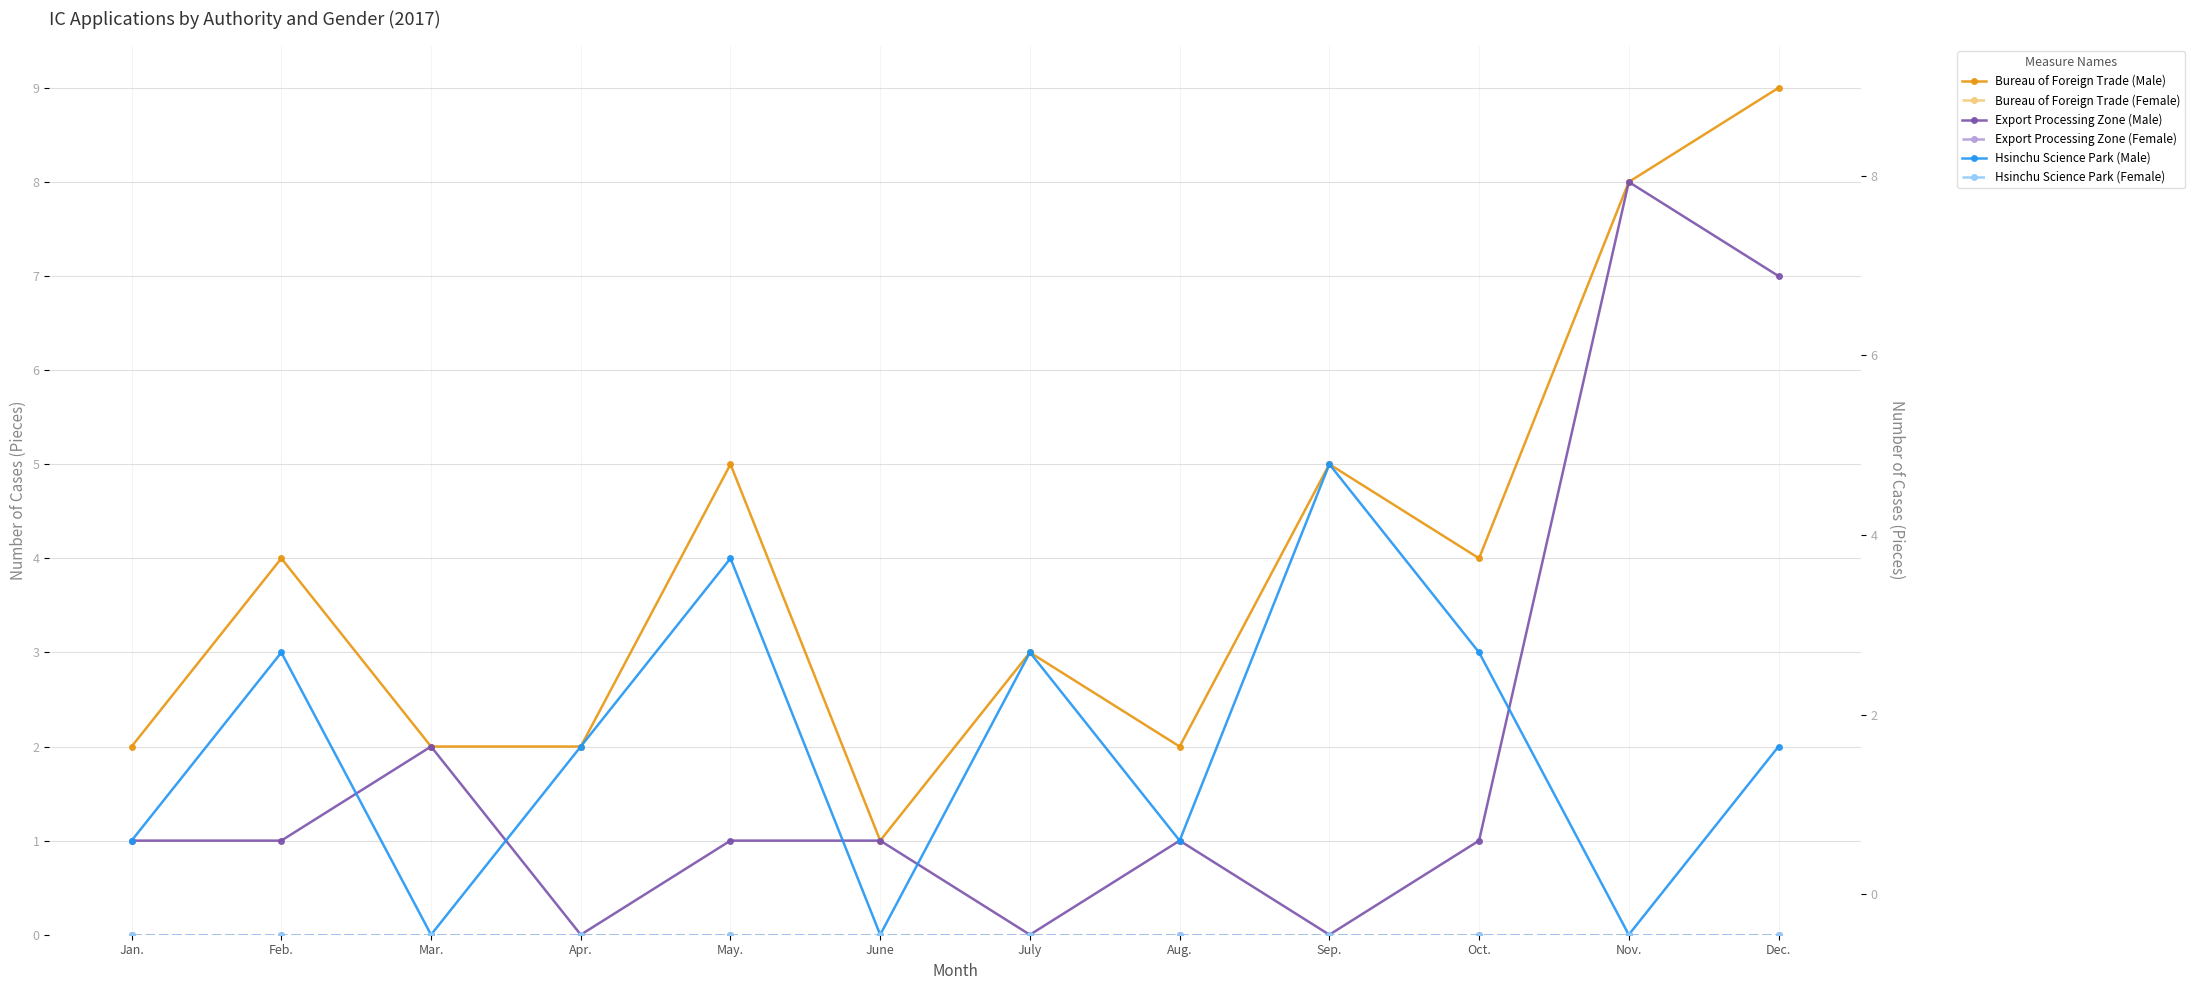

What is the label of the 3rd point from the right?

Oct.